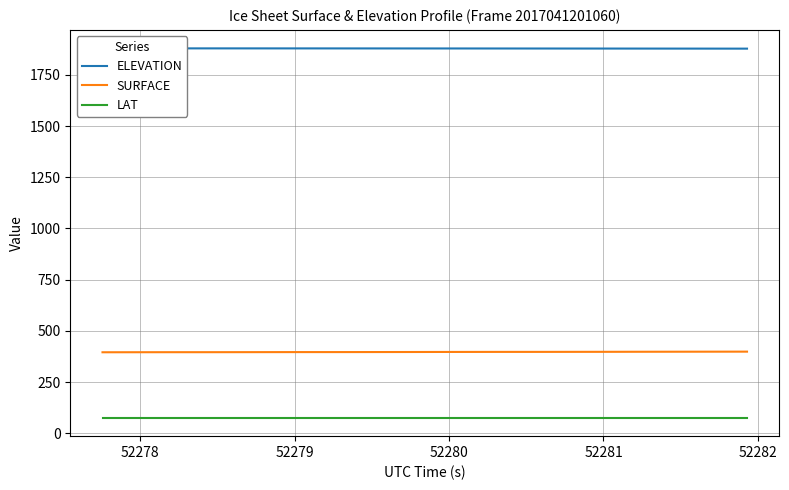

What are all the series names shown in the legend?

ELEVATION, SURFACE, LAT